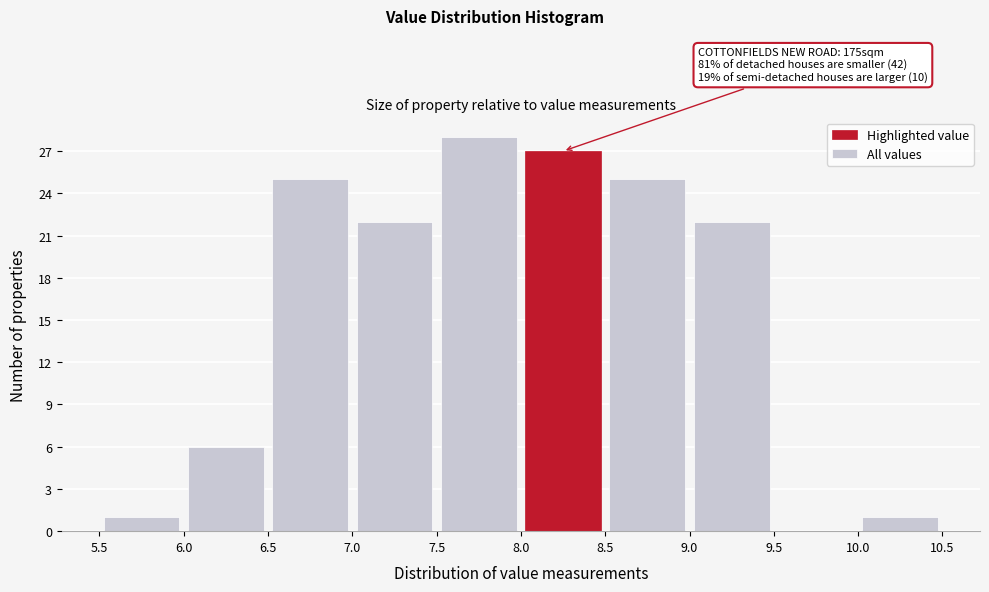

Over which range of the x-axis is the bar tallest?

7.5 to 8.0